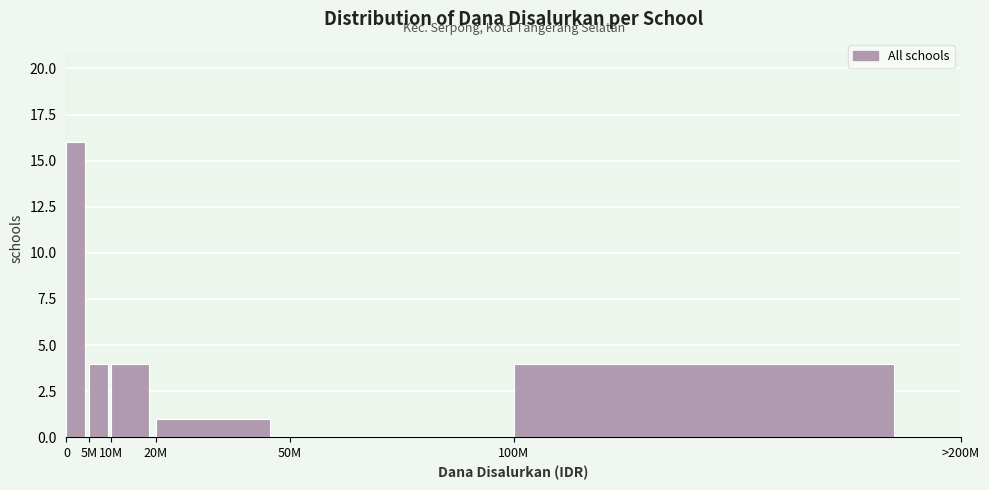

Reading left to right, transcribe all the data shown in this chart.

0=16	5M=4	10M=4	20M=1	50M=0	100M=4